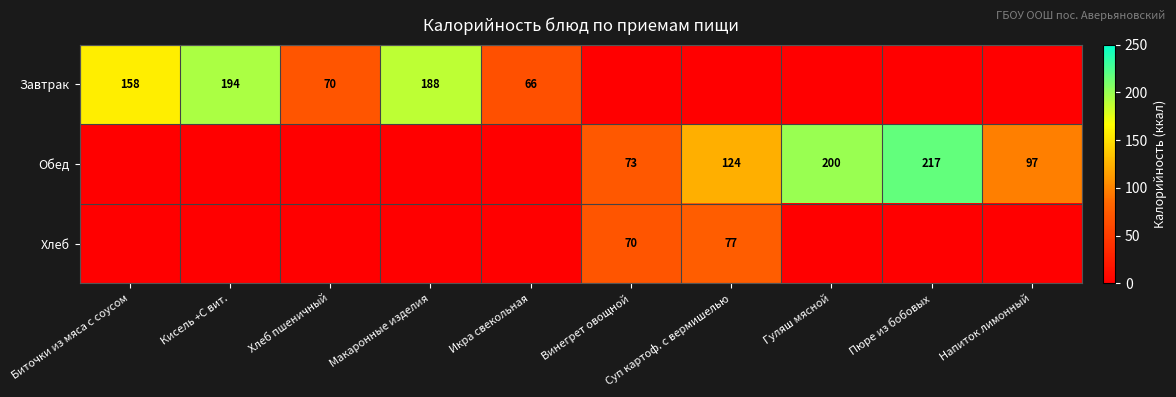

The Хлеб series shows 28 at Суп картоф. с вермишелью. True or false?

False